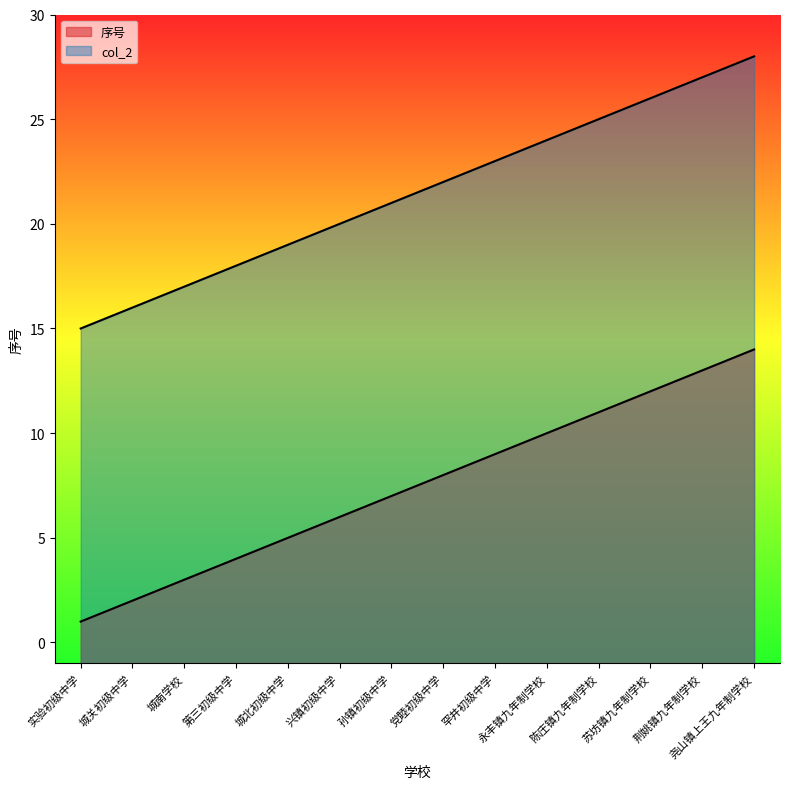

How many data points does each series have?

14